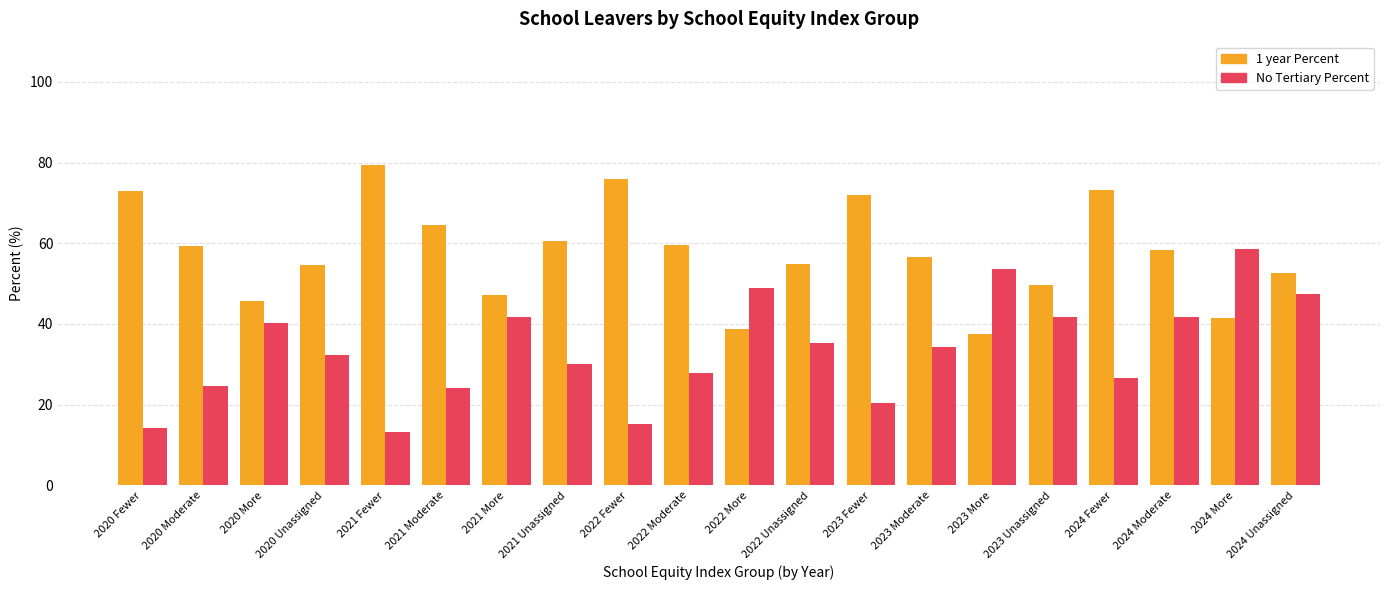

What is the difference between the maximum and minimum values in the No Tertiary Percent series?

45.4